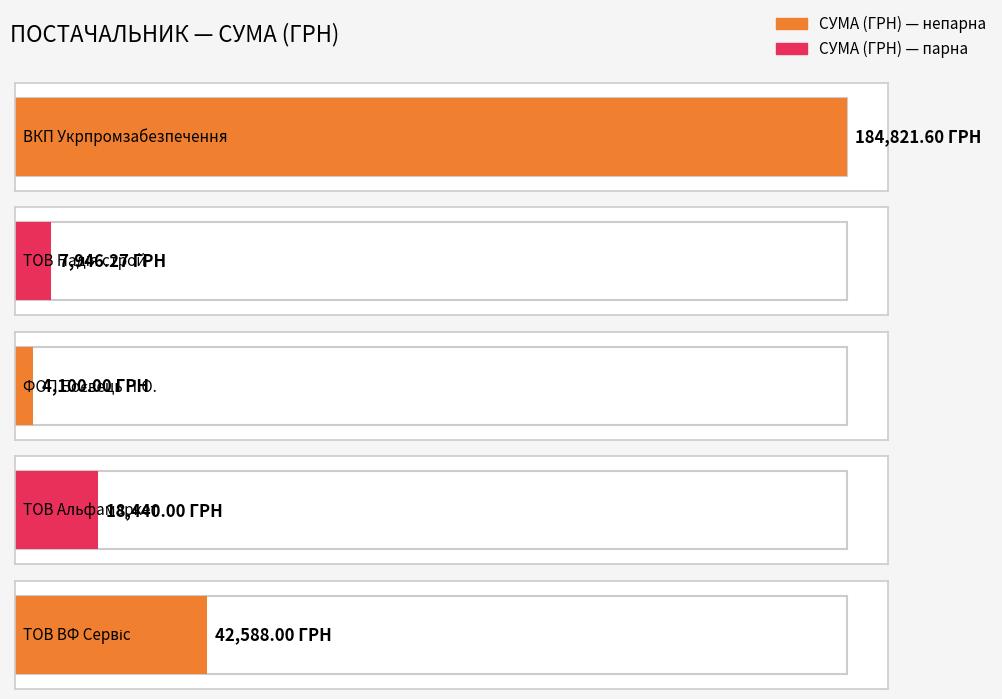

The chart shows a value of 4945.7 at ТОВ "Альфамаркет". True or false?

False